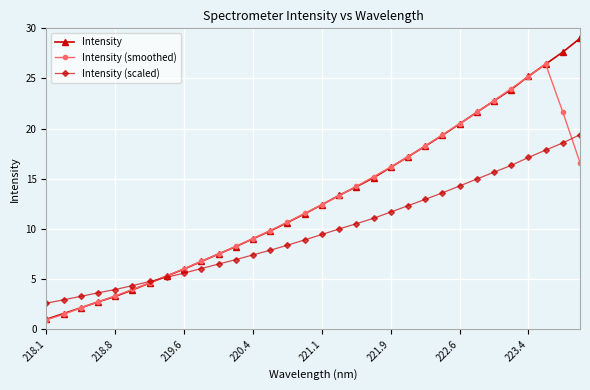

In Intensity (smoothed), how many points are higher than both neighbors (excluding endpoints)?

1